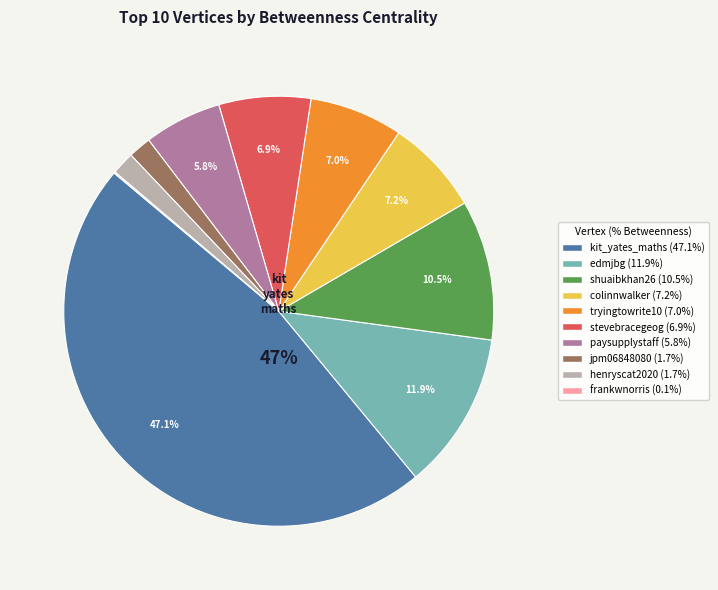

What percentage is the henryscat2020 slice, to the nearest percent?

2%